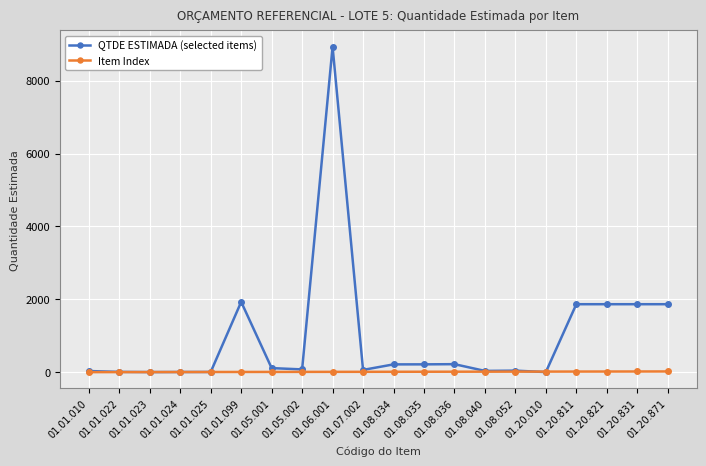

The value of QTDE ESTIMADA (selected items) at 01.20.821 is 1866. True or false?

True